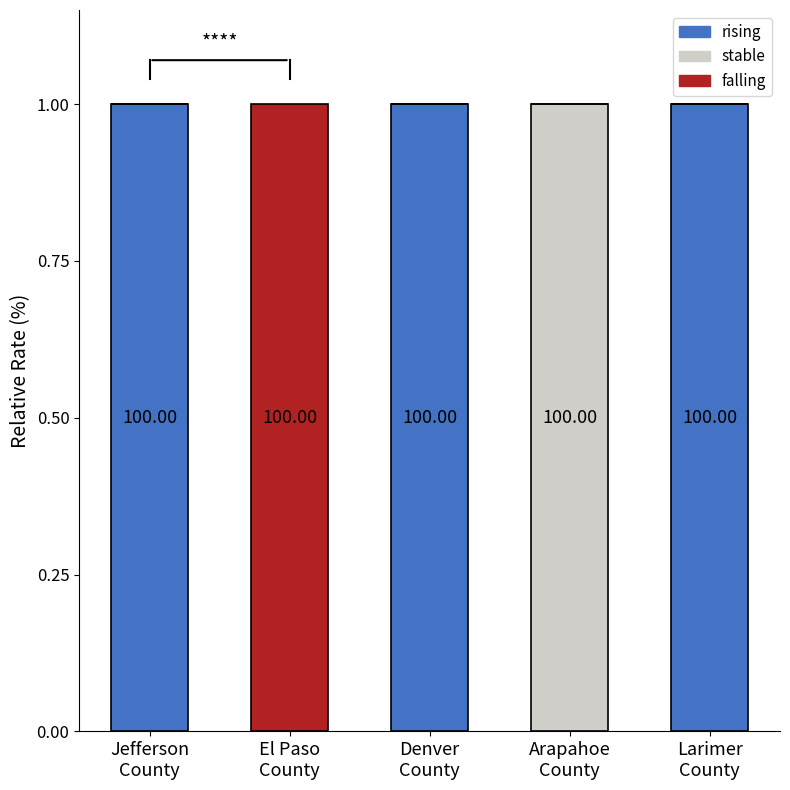

How many categories are shown in the chart?

5